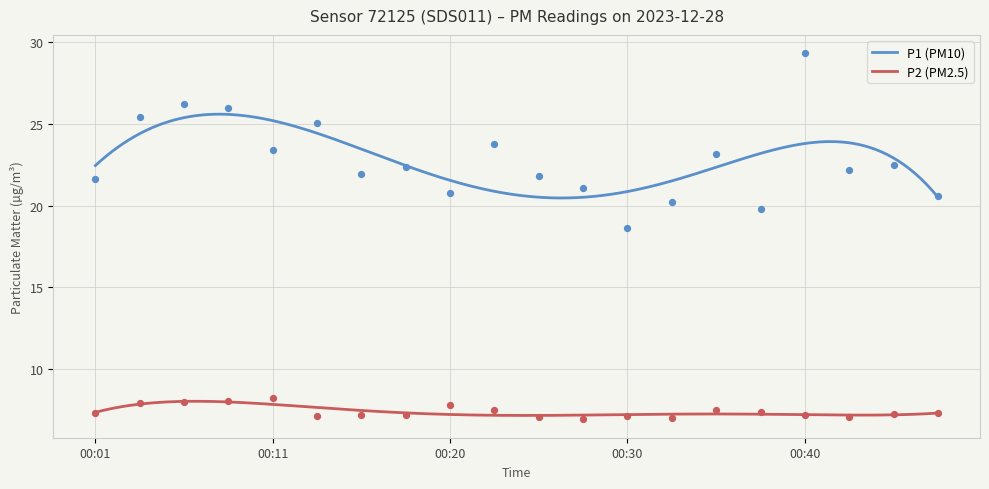

Which series has the largest Y range (max minus min)?

P1